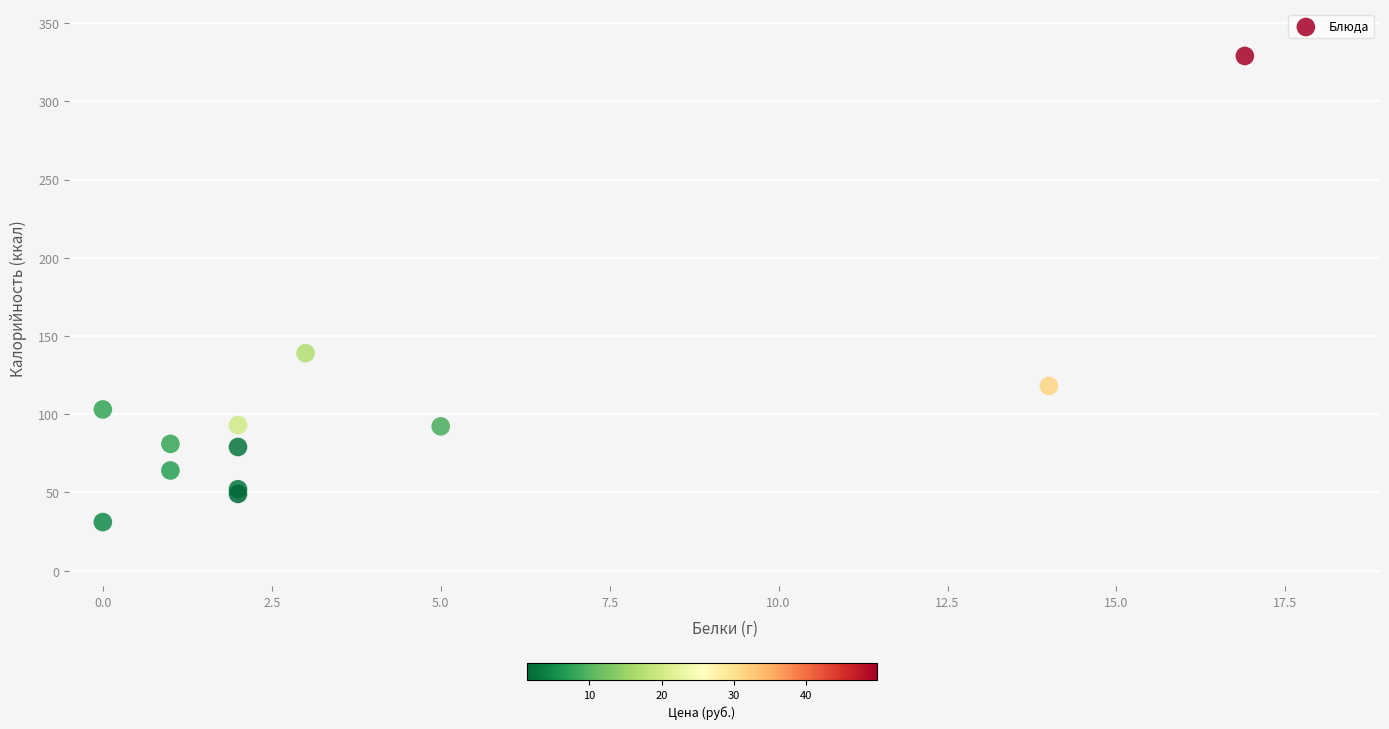

What Y value in the scatter plot is closest to 180?

139.0